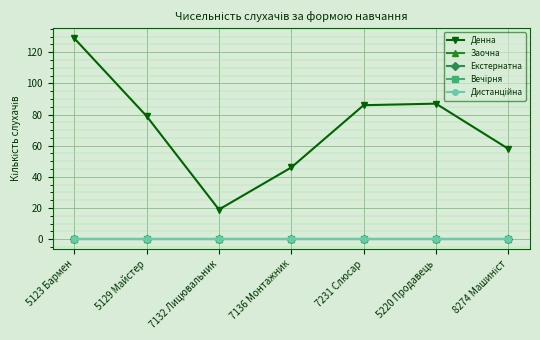

Which series has the widest spread of values?

Денна